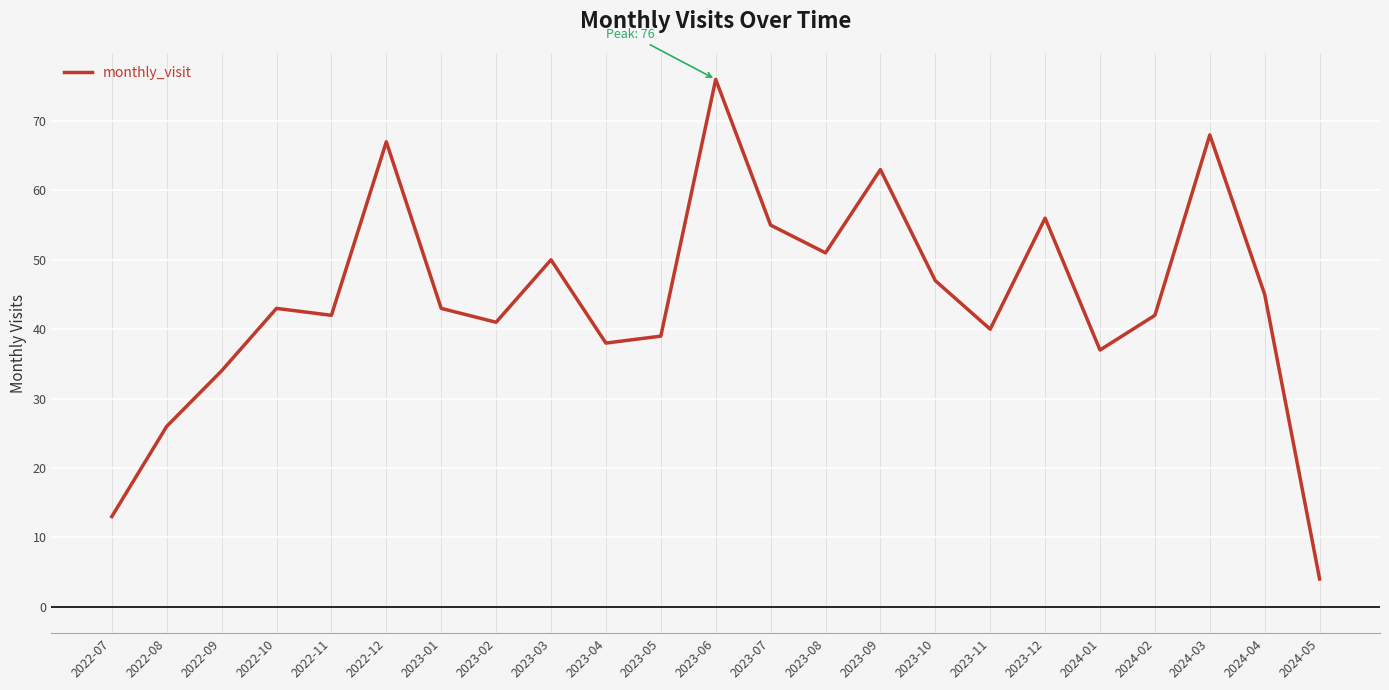

What is the difference between the maximum and second lowest values?

63